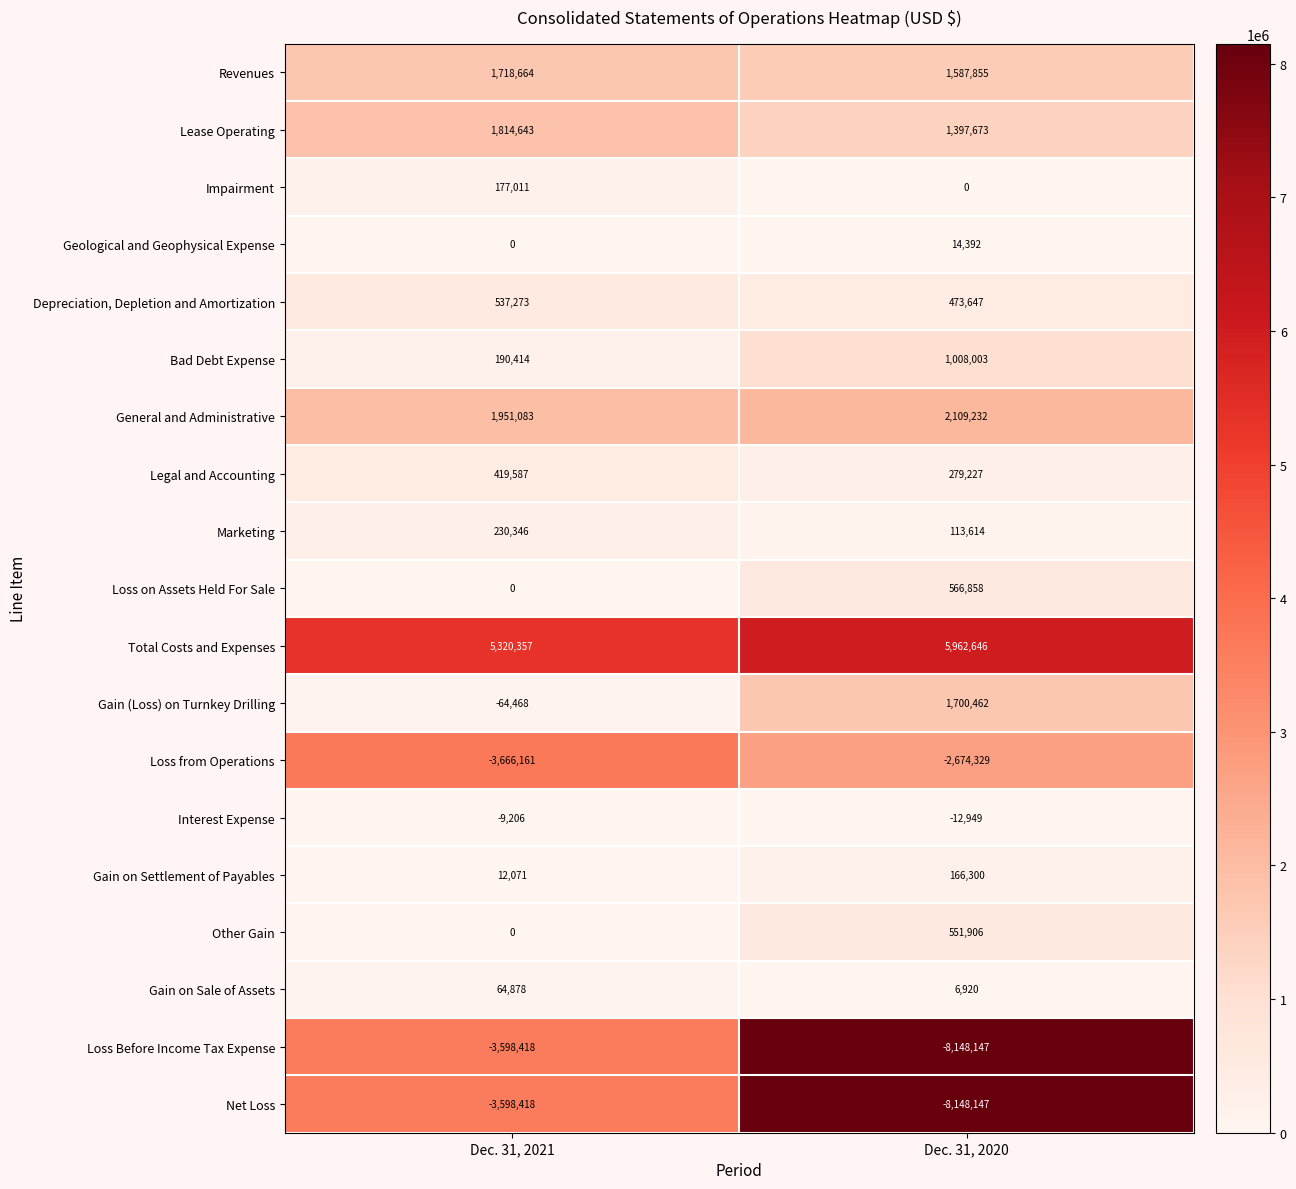

Is it true that Geological and Geophysical Expense equals 14392 at Dec. 31, 2020?

True